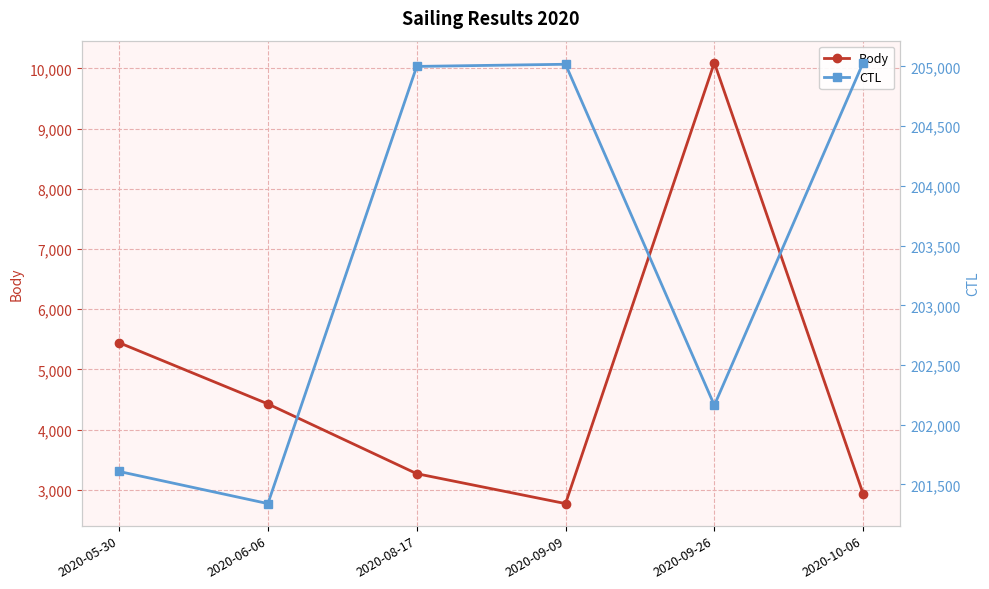

How many values in the Body series are below 4427?

3